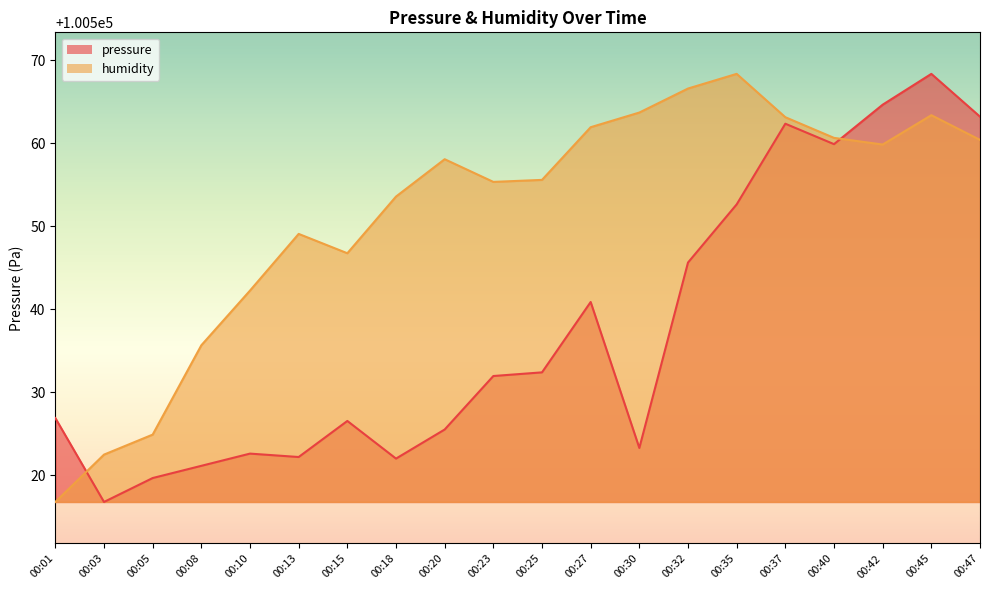

Where is the first local maximum for pressure?

00:10